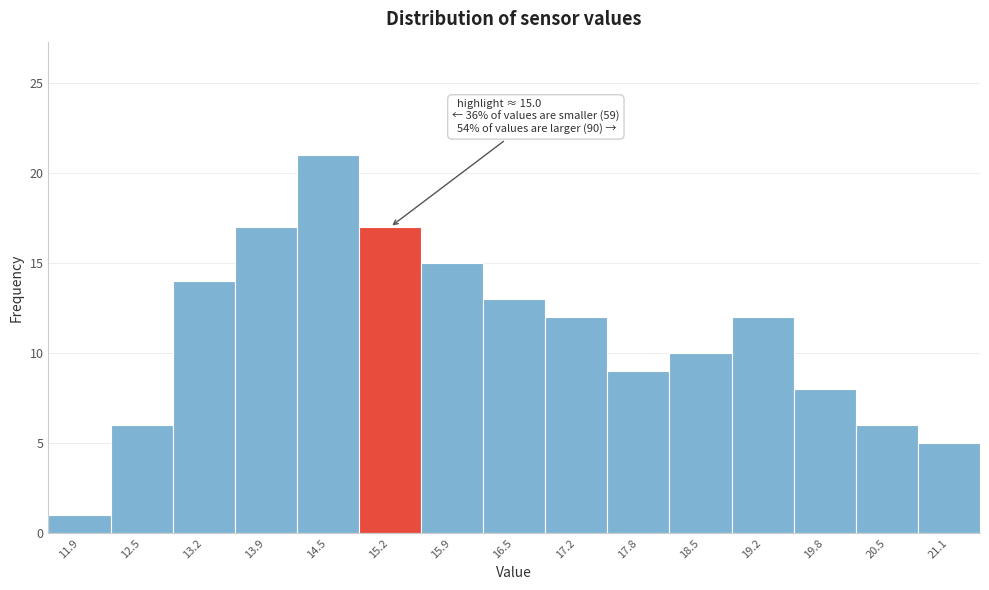

Which range on the x-axis has the tallest bar?

14.2 to 14.9